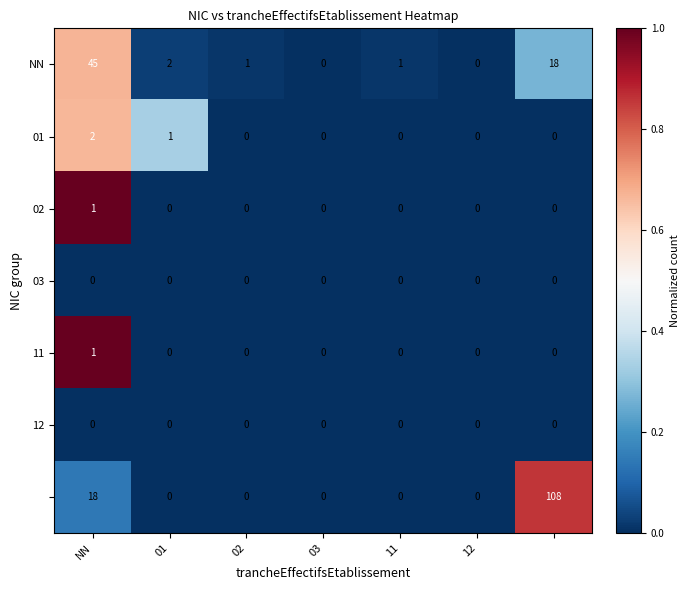

How many data points does each series have?

7